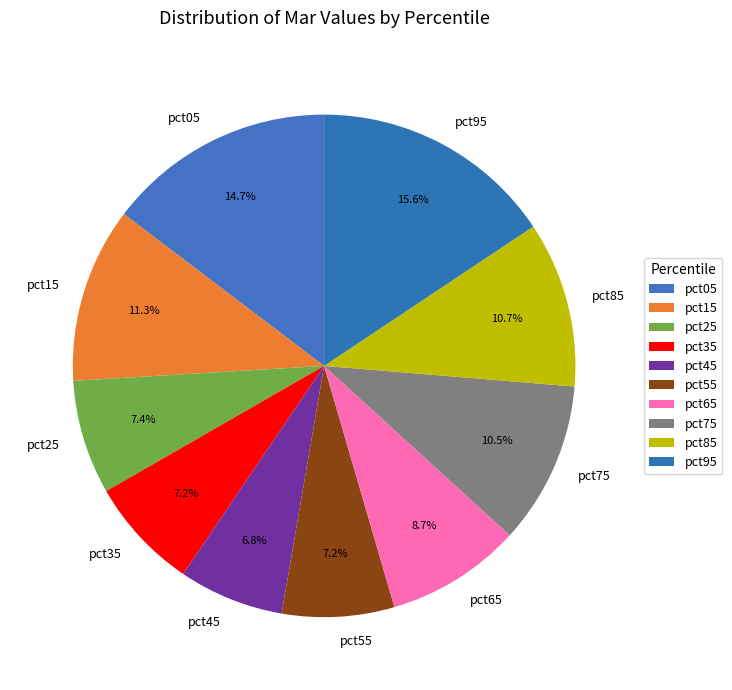

Is there a majority slice in this chart?

No